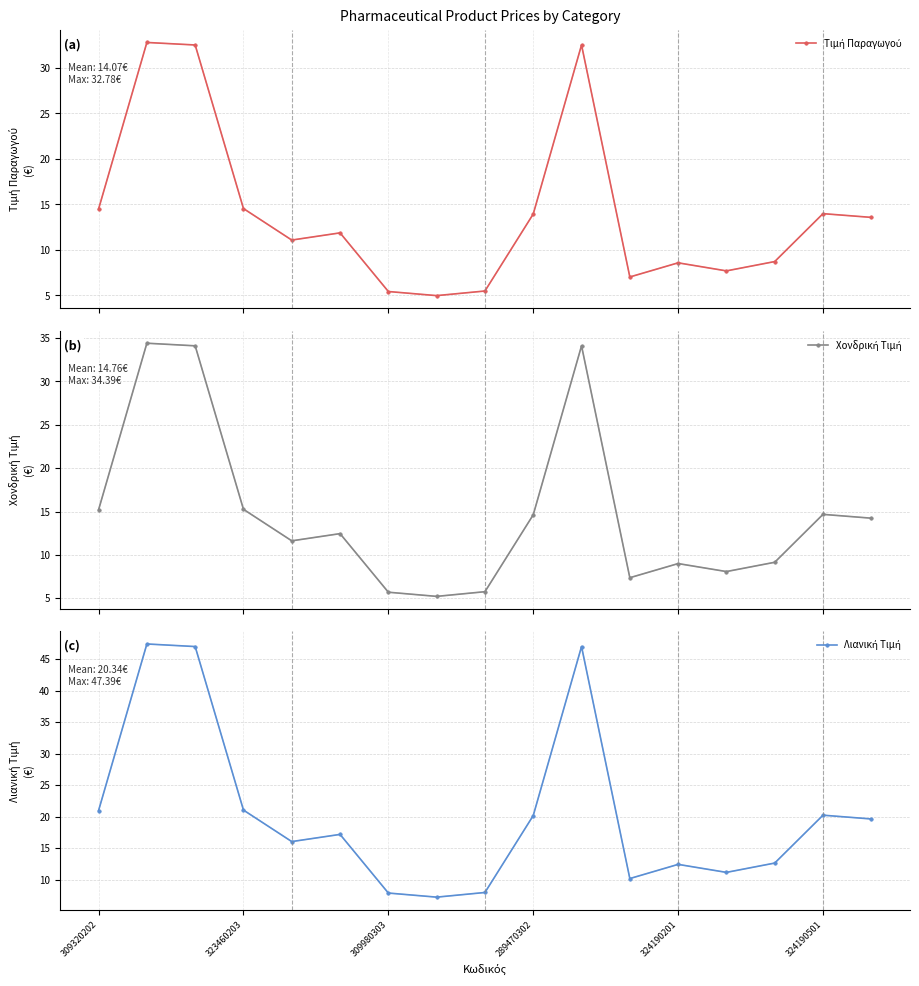

True or false: Τιμή Παραγωγού and Χονδρική Τιμή intersect in this chart.

False